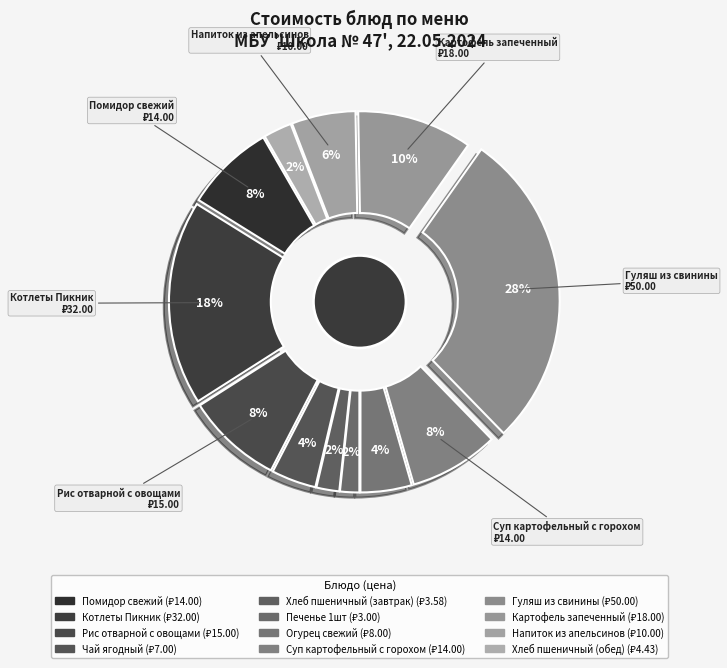

What percentage do Котлеты Пикник and Хлеб пшеничный (завтрак) together represent?

19.9%